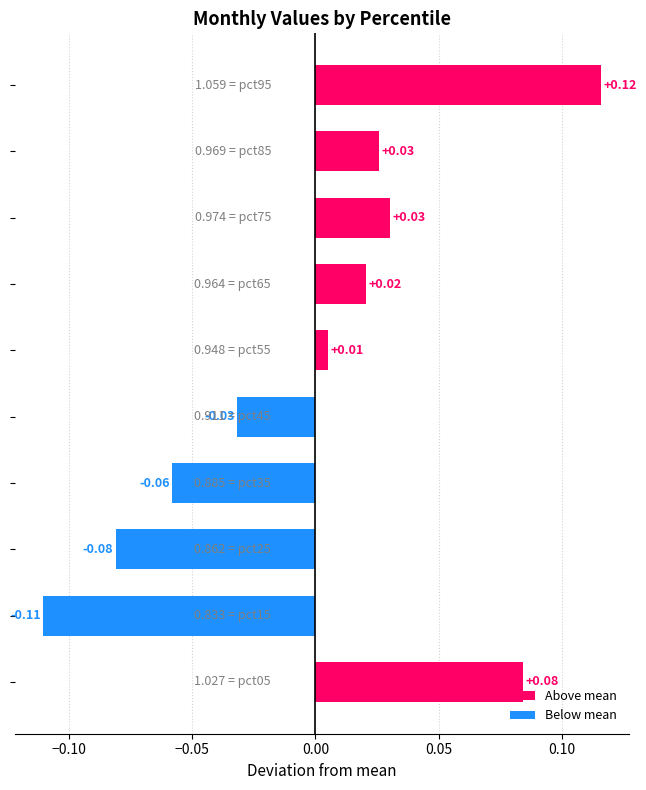

How many bars are there in total?

10